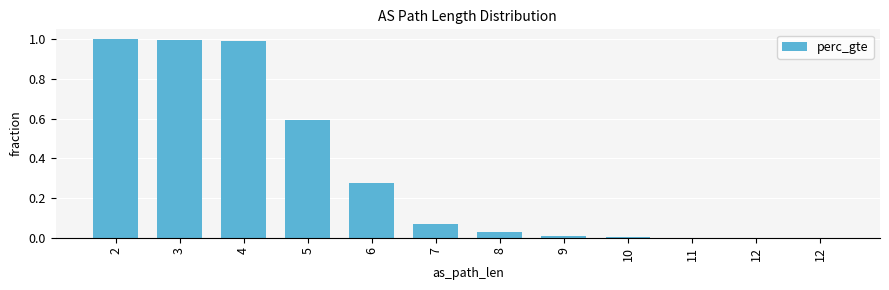

How many distinct data groups are displayed?

1